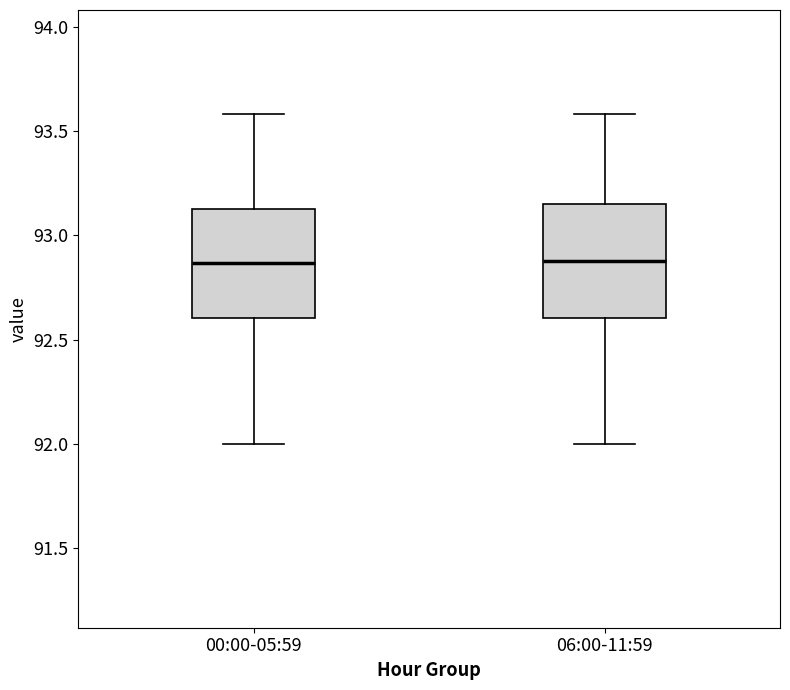

Reading left to right, read every box against the y-axis: the position of its median line, the range the box covers, and the ends of its whiskers. The values are not printed on the chart, so give them approximately, as read against the axis.

00:00-05:59: median 92.85, box 92.60 to 93.15, whiskers 92.00 to 93.60
06:00-11:59: median 92.90, box 92.60 to 93.15, whiskers 92.00 to 93.60